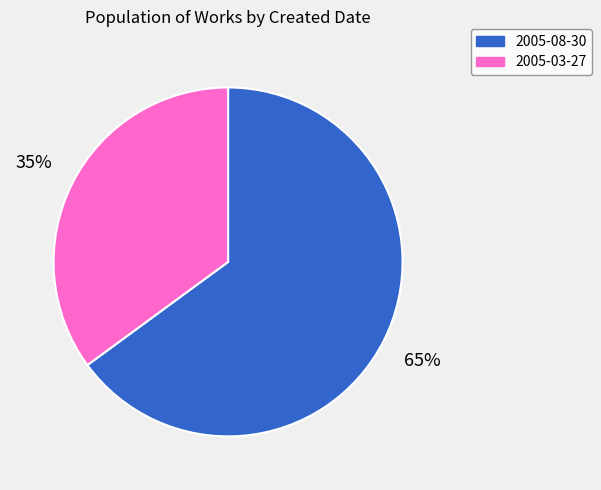

What is the largest slice in the pie chart?

2005-08-30